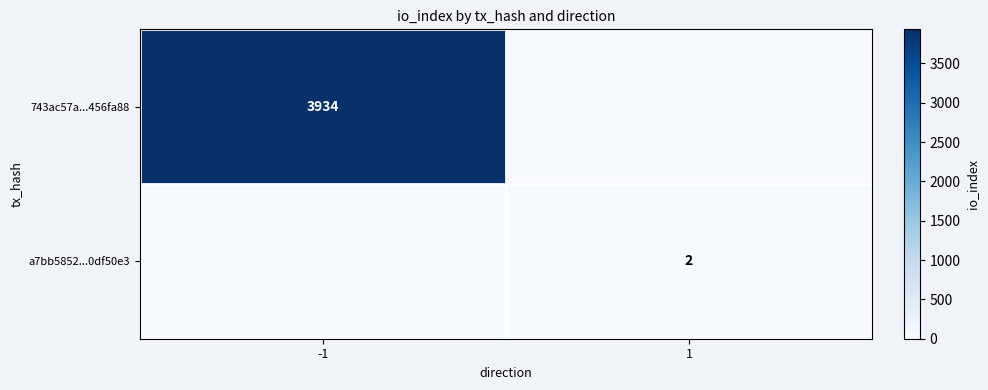

Is it true that 743ac57a...456fa88 equals 3934 at -1?

True